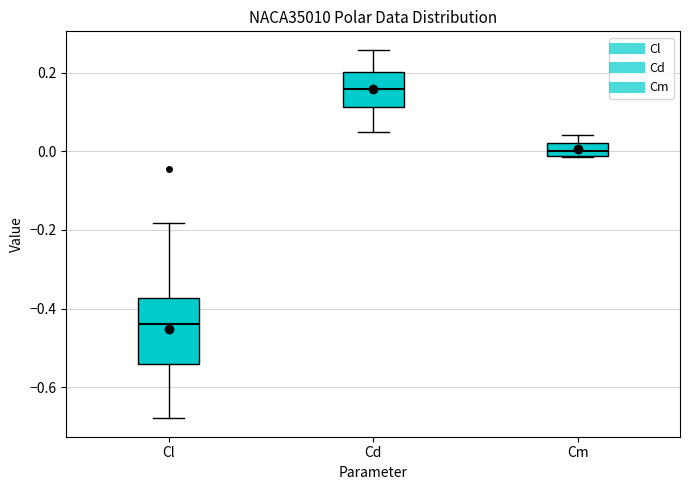

Reading left to right, read every box against the y-axis: the position of its median line, the range the box covers, and the ends of its whiskers. The values are not printed on the chart, so give them approximately, as read against the axis.

Cl: median -0.44, box -0.54 to -0.38, whiskers -0.68 to -0.18
Cd: median 0.16, box 0.12 to 0.20, whiskers 0.04 to 0.26
Cm: median 0.00, box -0.02 to 0.02, whiskers -0.02 to 0.04